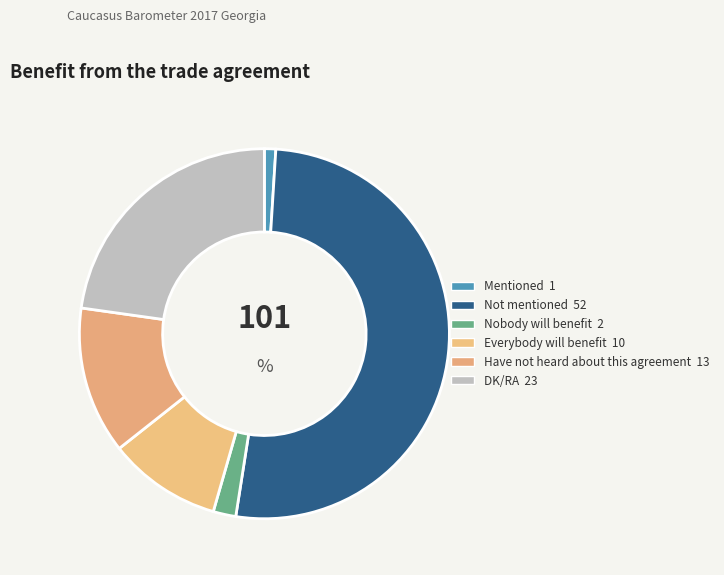

The Everybody will benefit slice represents 10% of the pie. True or false?

True